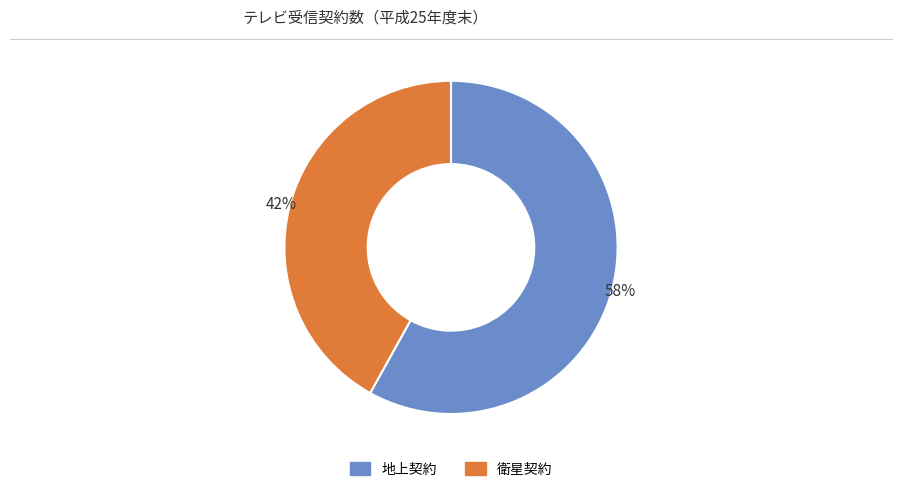

Which slice is the largest?

地上契約